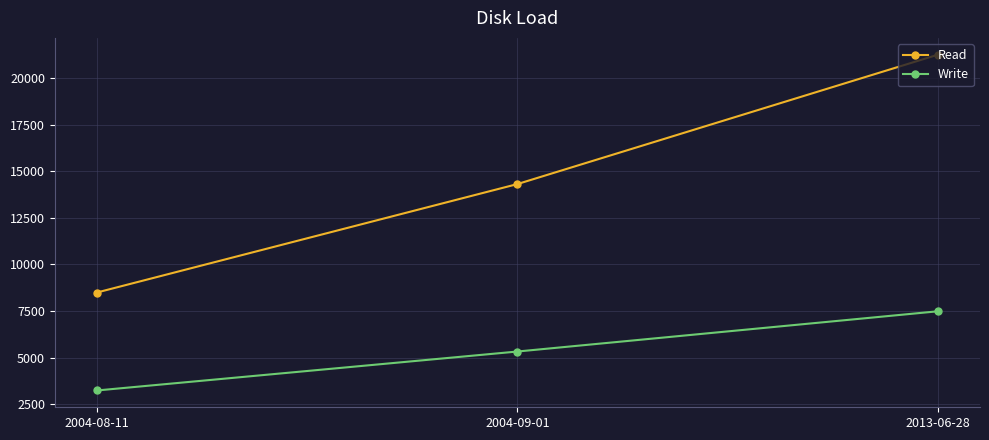

At which category does the chart reach its minimum across all series?

2004-08-11